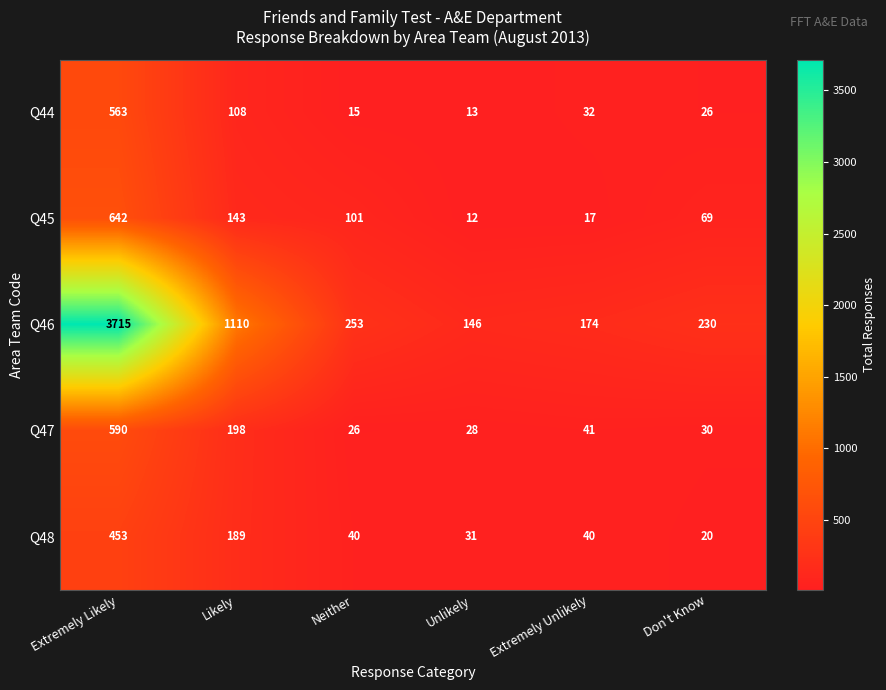

True or false: Q47 has a value of 22 at Extremely Unlikely.

False